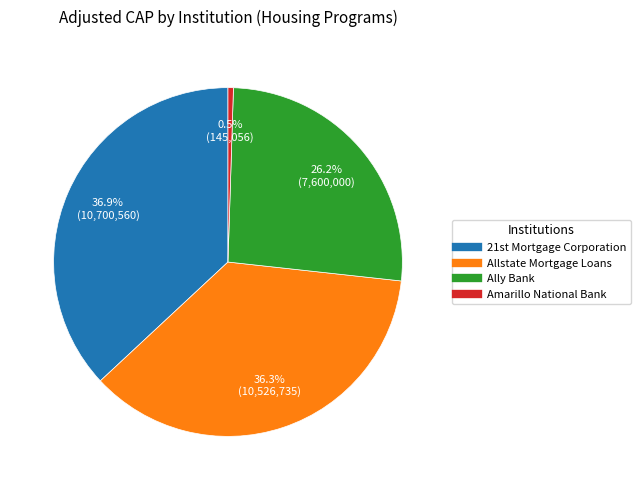

How many segments does this pie chart have?

4